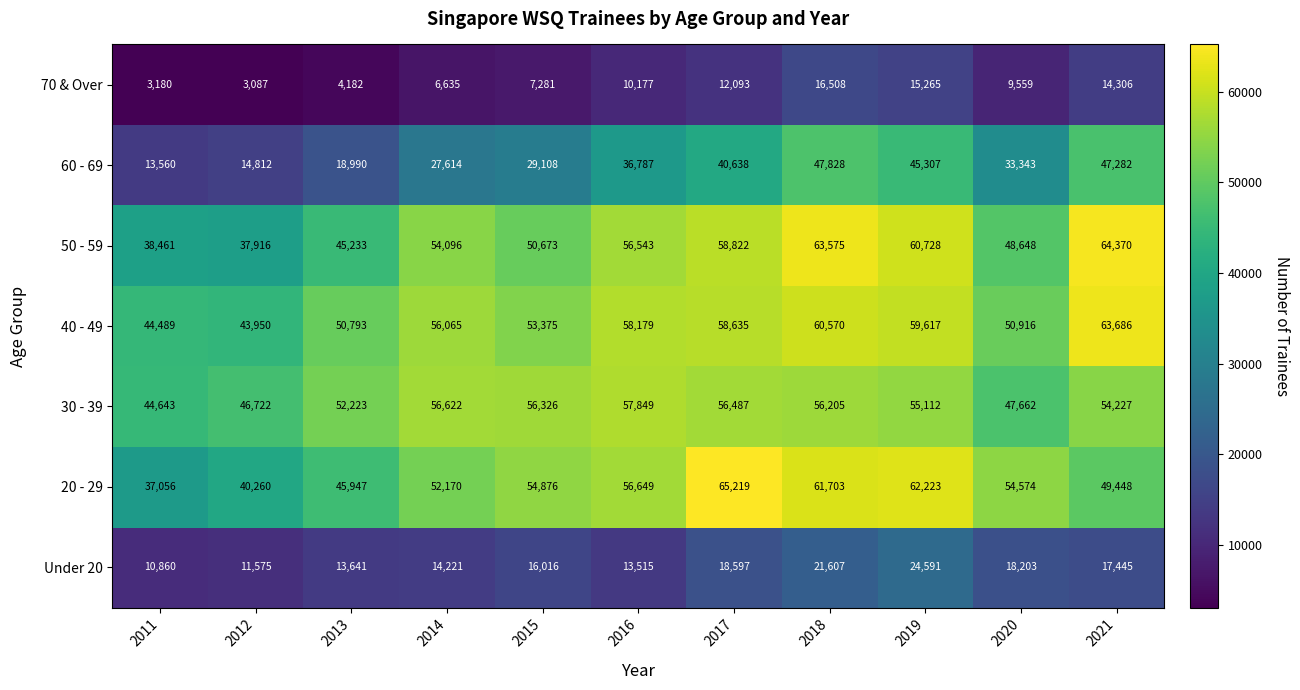

Rank the series at 2020 from lowest to highest value.

70 & Over, Under 20, 60 - 69, 30 - 39, 50 - 59, 40 - 49, 20 - 29